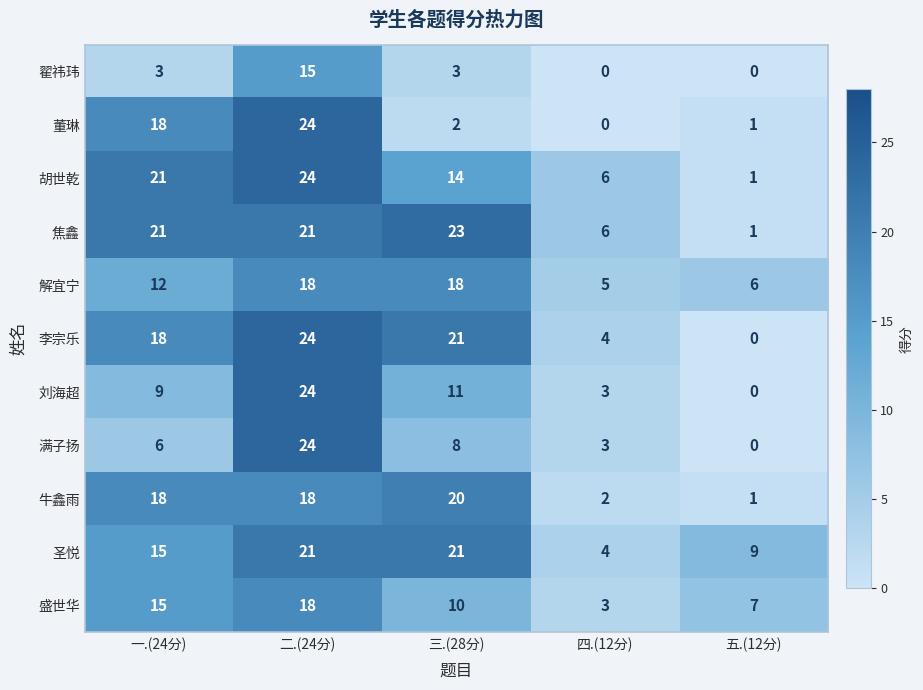

At which label is 董琳 closest to 12?

一.(24分)